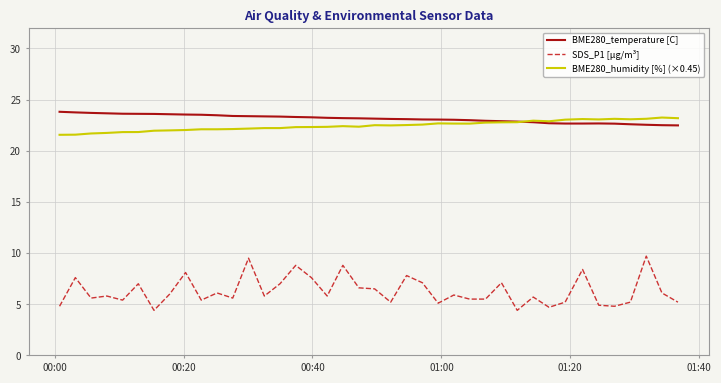

What is the maximum value shown in the chart?

23.8